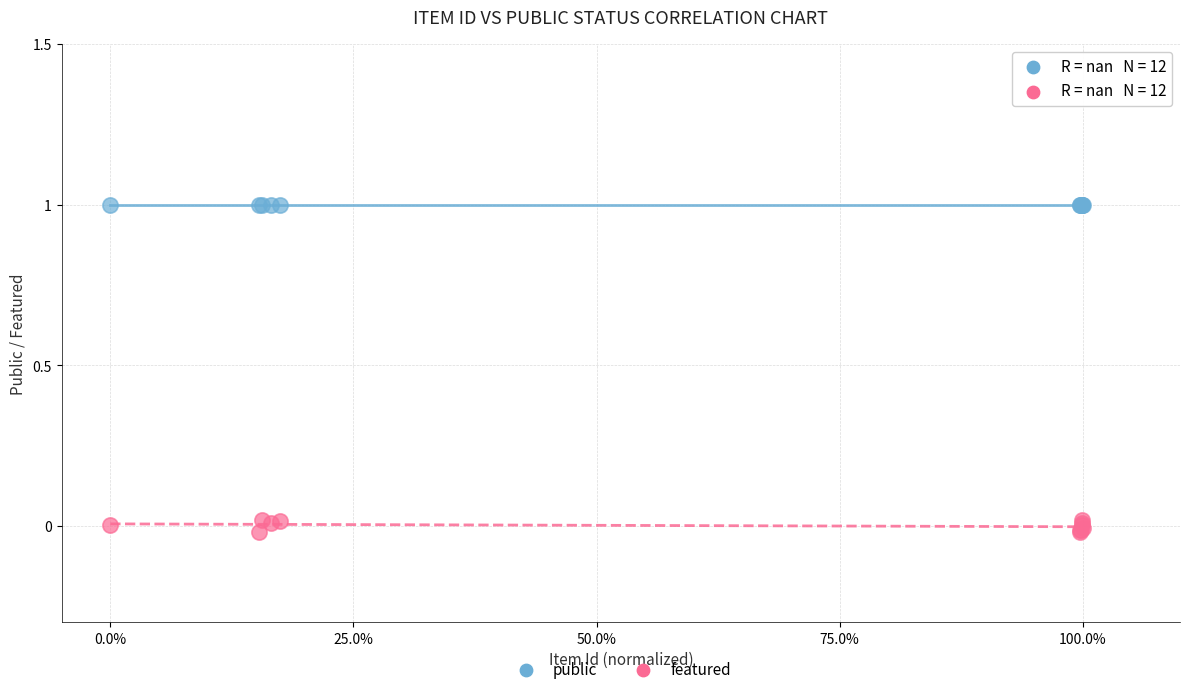

Which series contains the highest Y value?

public